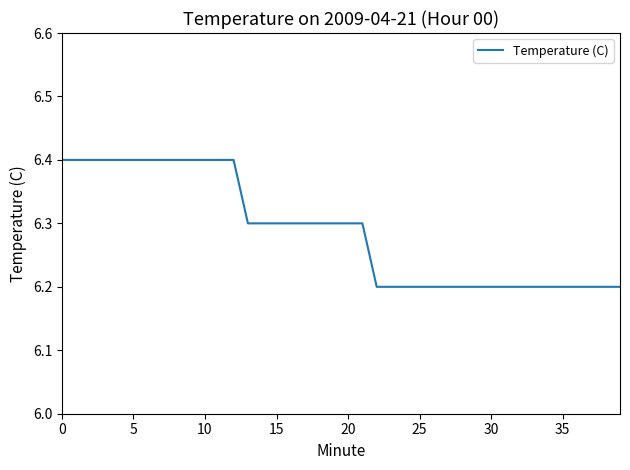

What is the maximum value shown in the chart?

6.4